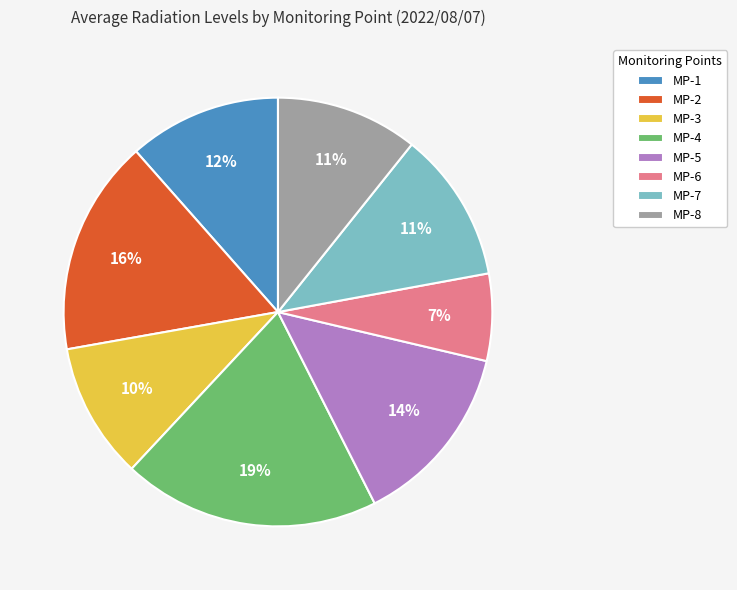

Do MP-3 and MP-5 together represent more than half of the pie?

No